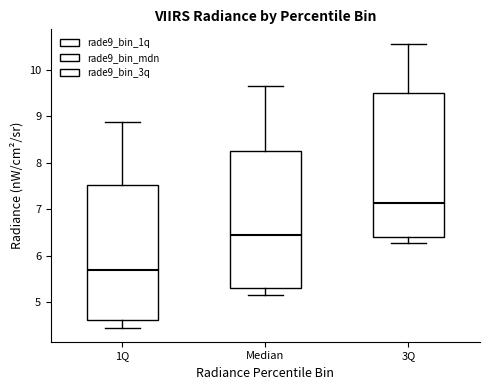

Comparing the boxes themselves (not the whiskers), which one is the tallest?

3Q